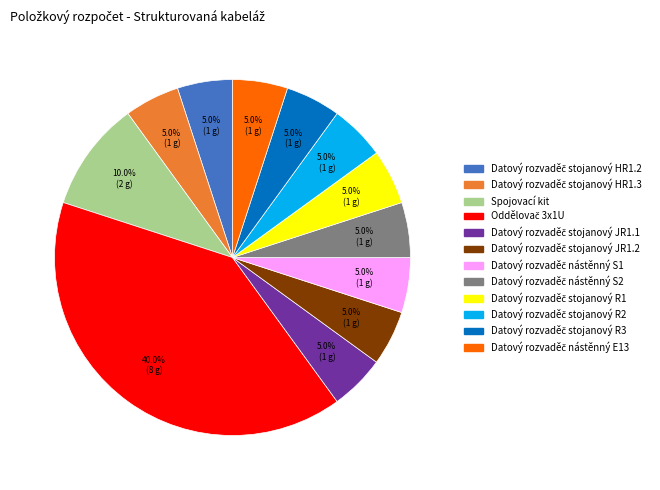

Does any single category account for the majority?

No